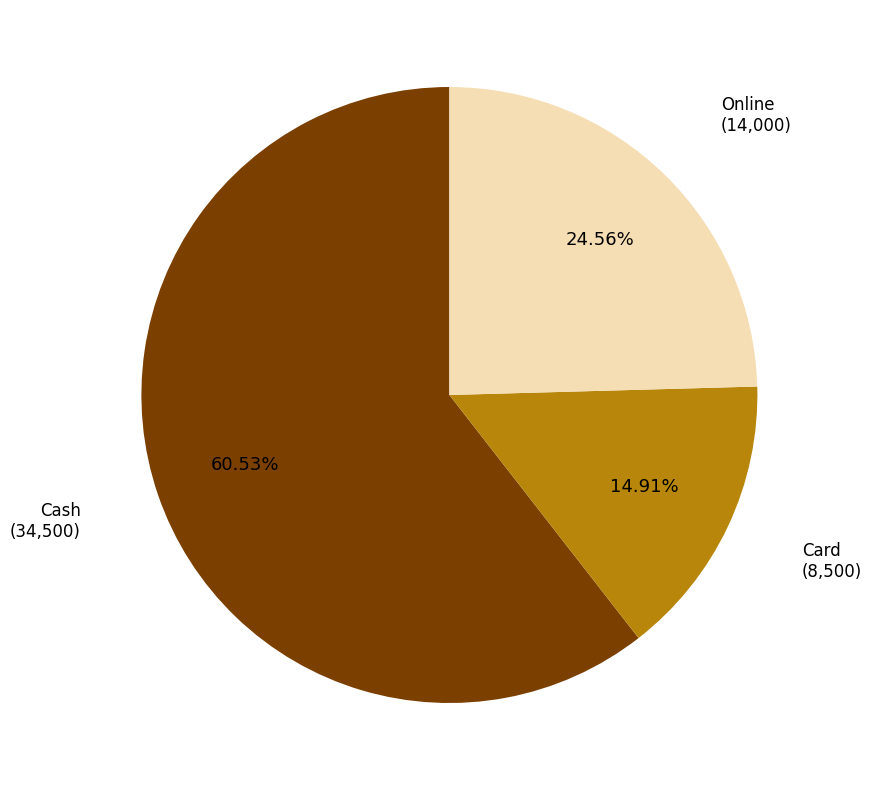

Is there any slice that represents more than half of the pie?

Yes